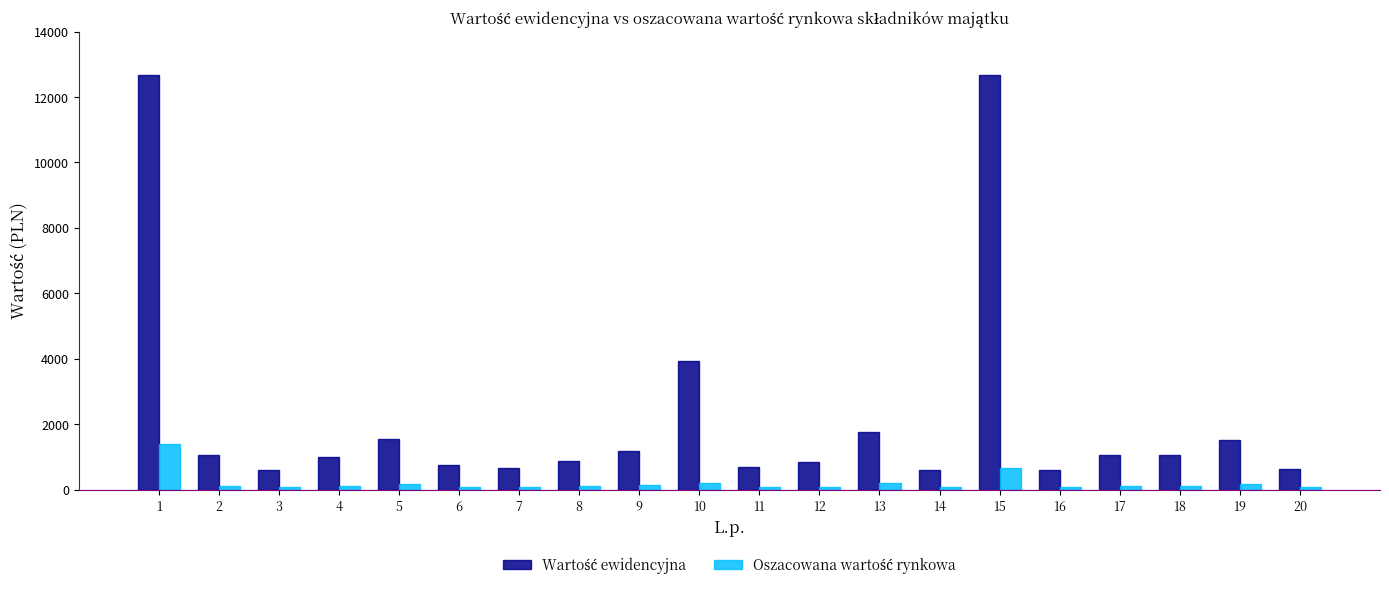

What is the greatest value displayed?

12673.0